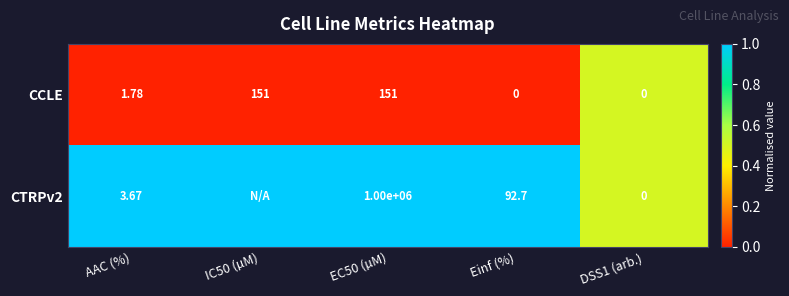

Rank the series at Einf (%) from lowest to highest value.

CCLE, CTRPv2